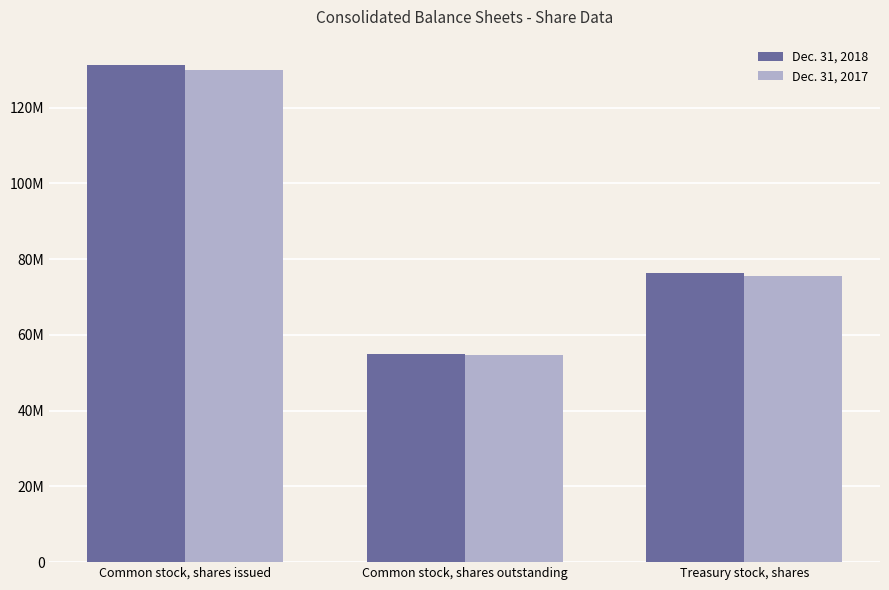

Are the bars horizontal?

No